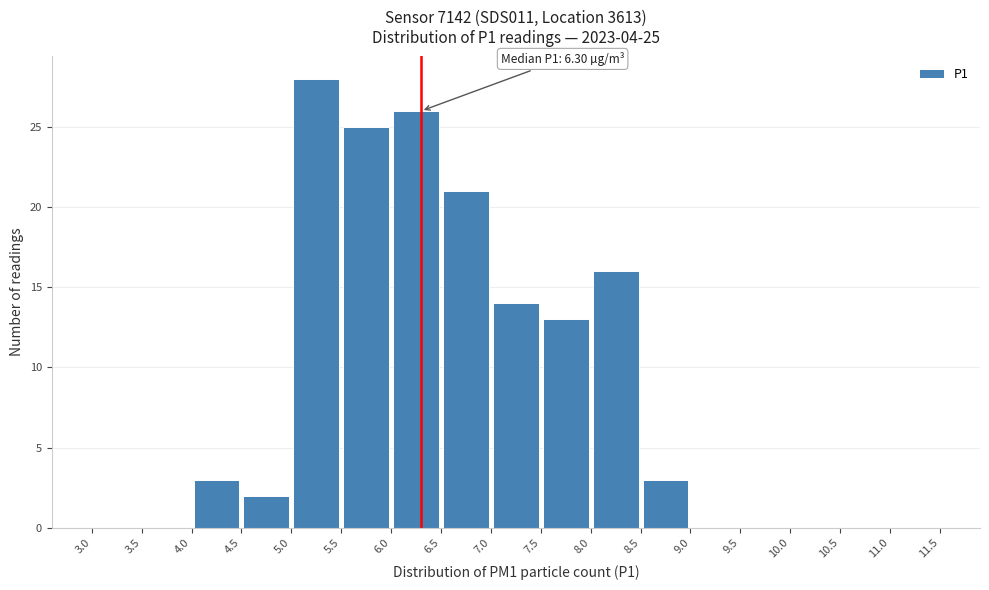

Over which range of the x-axis is the bar tallest?

5.0 to 5.5